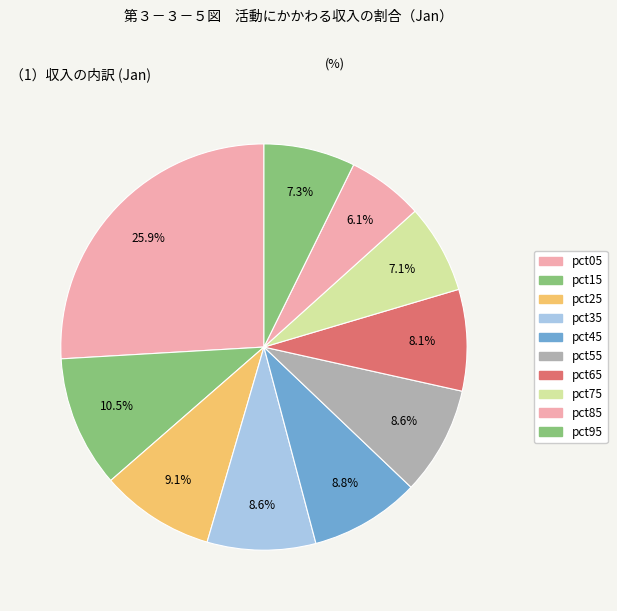

Combined, do pct75 and pct85 account for over 50%?

No